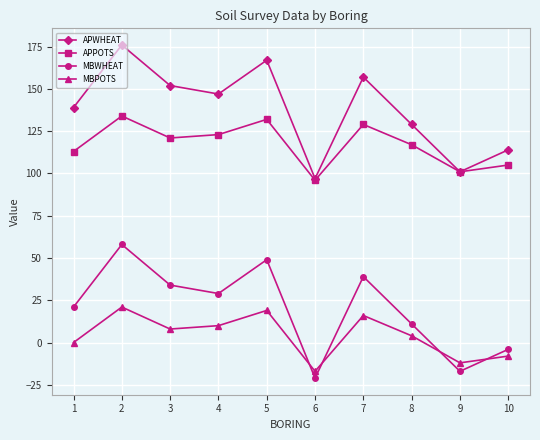

How many lines are shown in the chart?

4